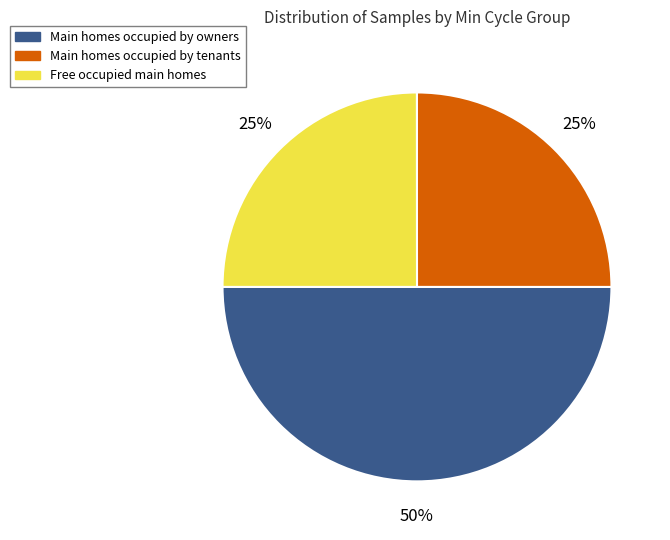

To the nearest percent, what is the difference between the largest and smallest slice percentages?

25%